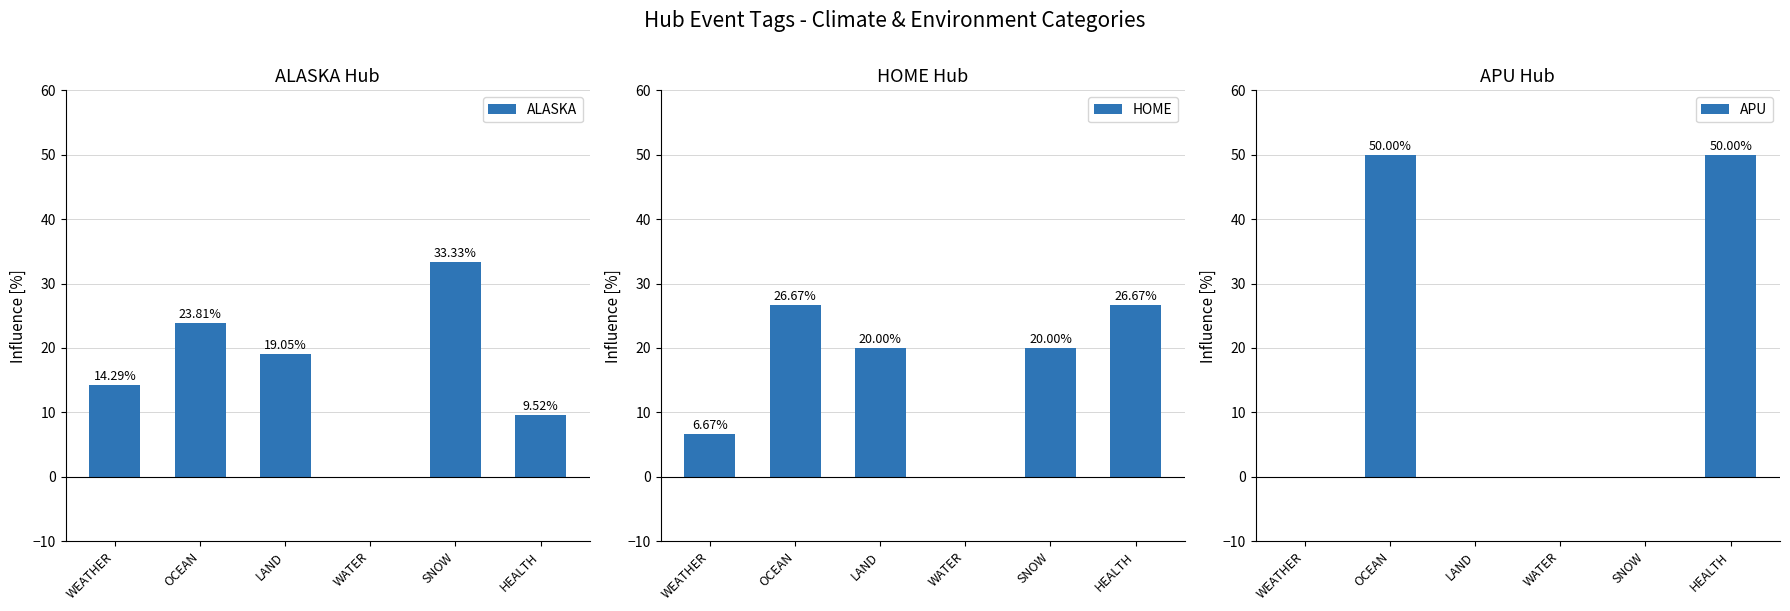

What is the average value of the APU series?

17